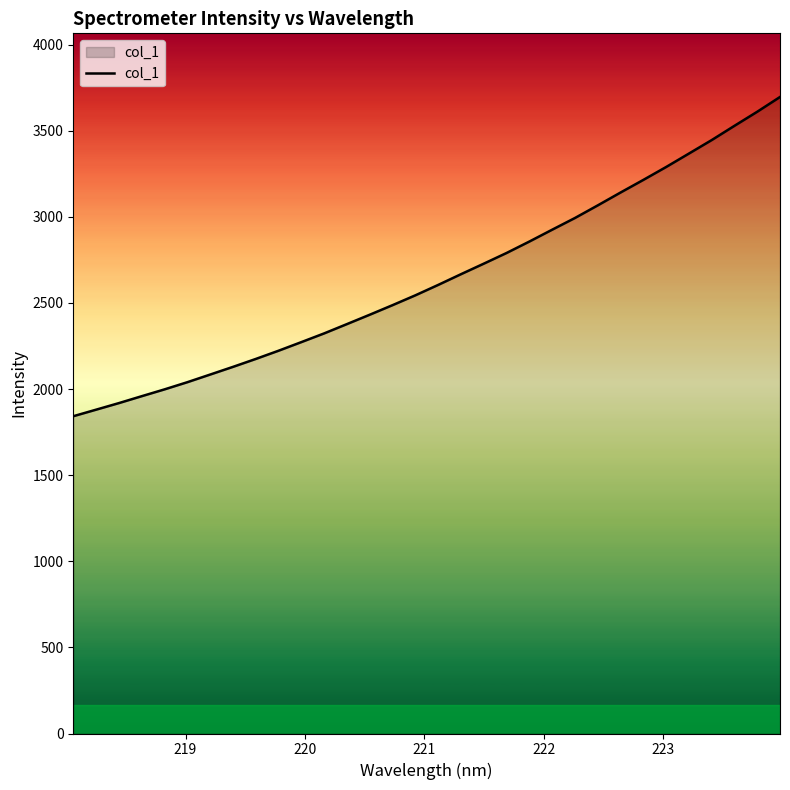

What is the minimum value shown in the chart?

1842.1